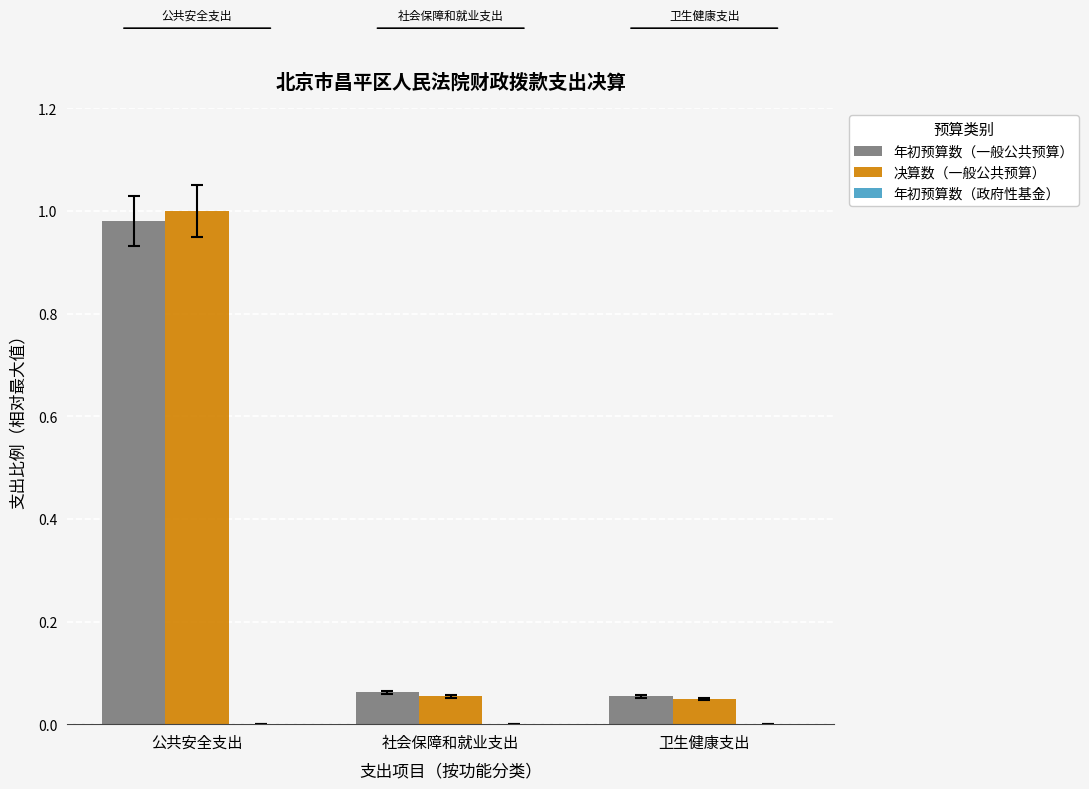

What is the sum of all 年初预算数（一般公共预算） values?

1.1